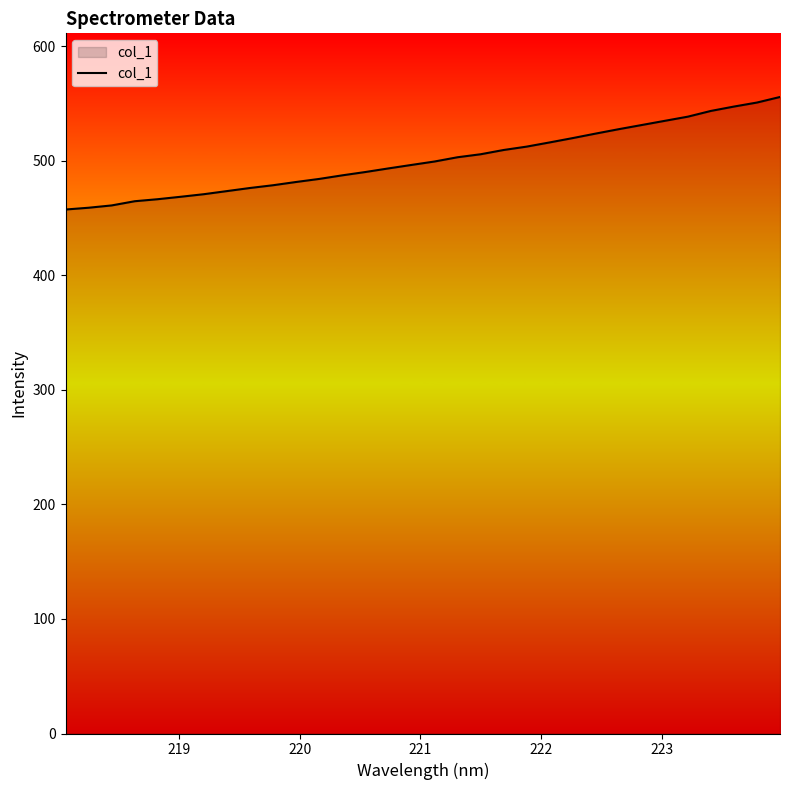

What is the smallest value displayed?

457.3